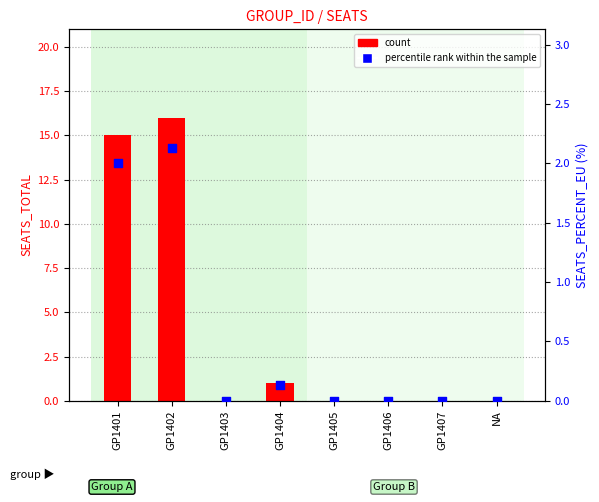

What are all the series names shown in the legend?

count, percentile rank within the sample